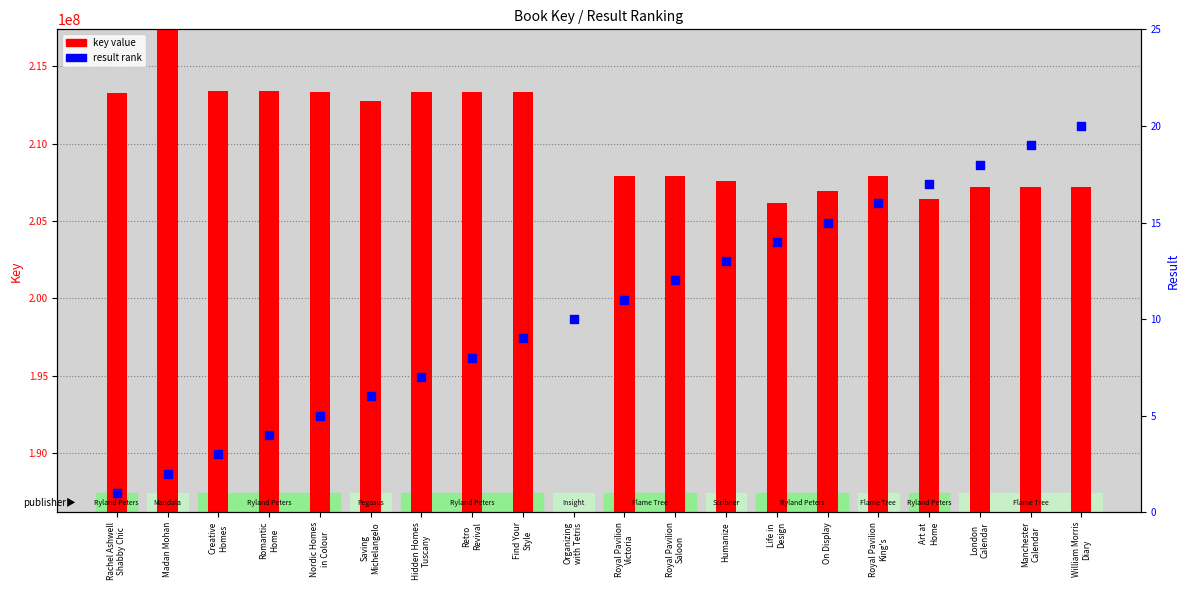

Is the value of result rank at Organizing
with Tetris greater than the value of key value at Saving
Michelangelo?

No